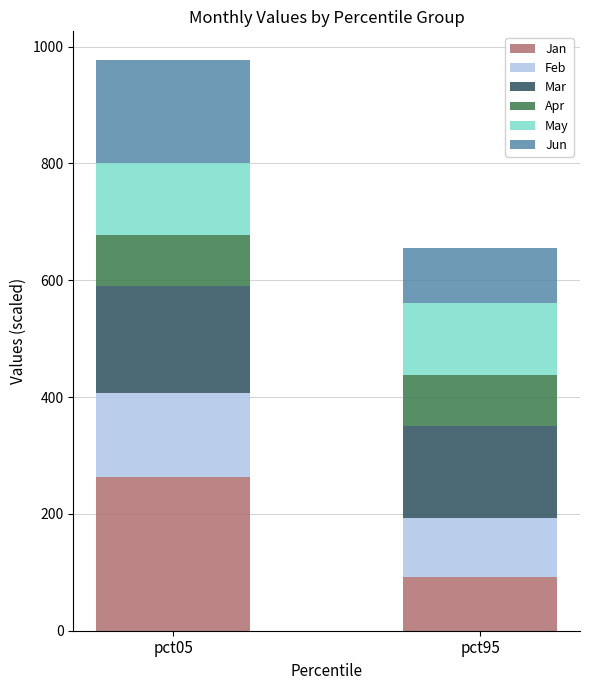

What is the total value across all series at pct95?

654.4